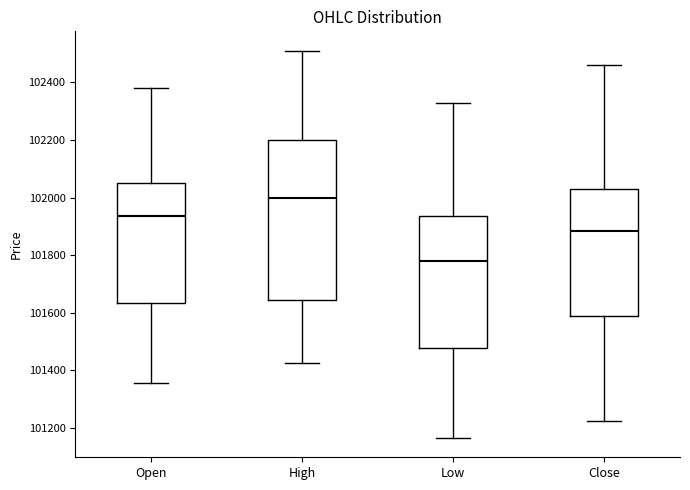

Comparing the boxes themselves (not the whiskers), which one is the tallest?

High